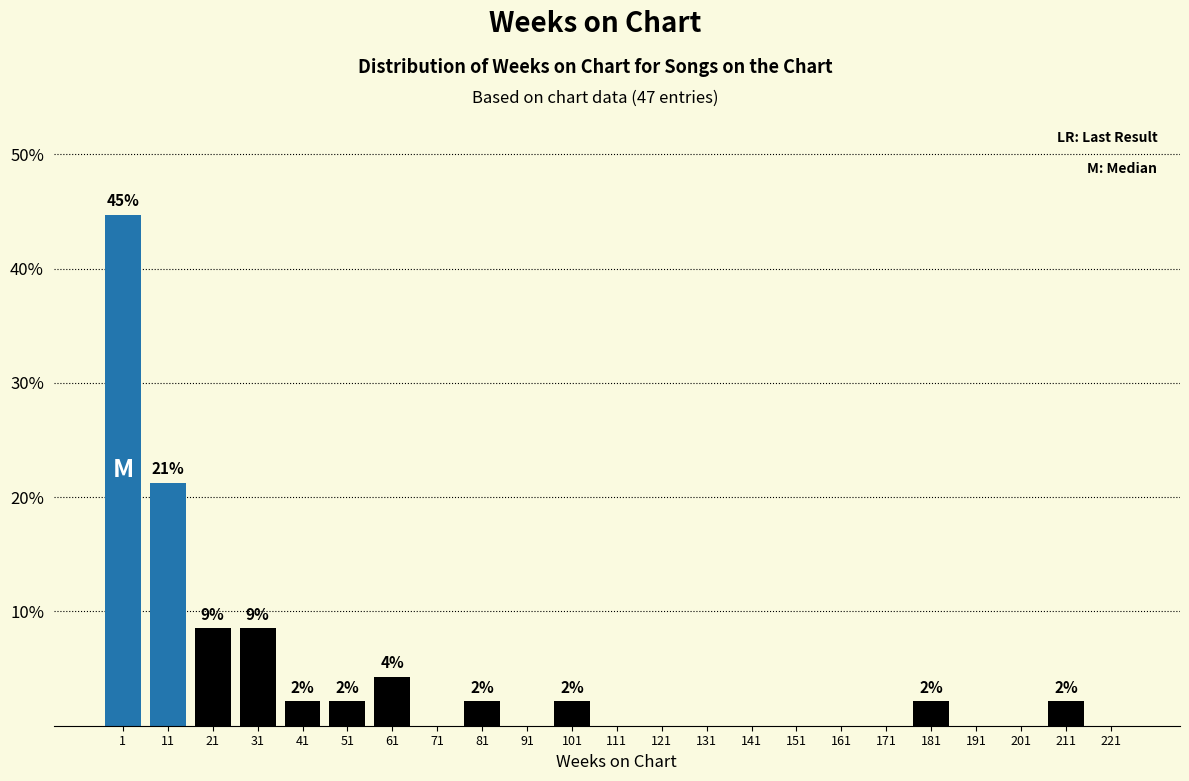

Reading left to right, list all the values displayed in this chart.

1=44.7	11=21.3	21=8.5	31=8.5	41=2.1	51=2.1	61=4.3	71=0.0	81=2.1	91=0.0	101=2.1	111=0.0	121=0.0	131=0.0	141=0.0	151=0.0	161=0.0	171=0.0	181=2.1	191=0.0	201=0.0	211=2.1	221=0.0